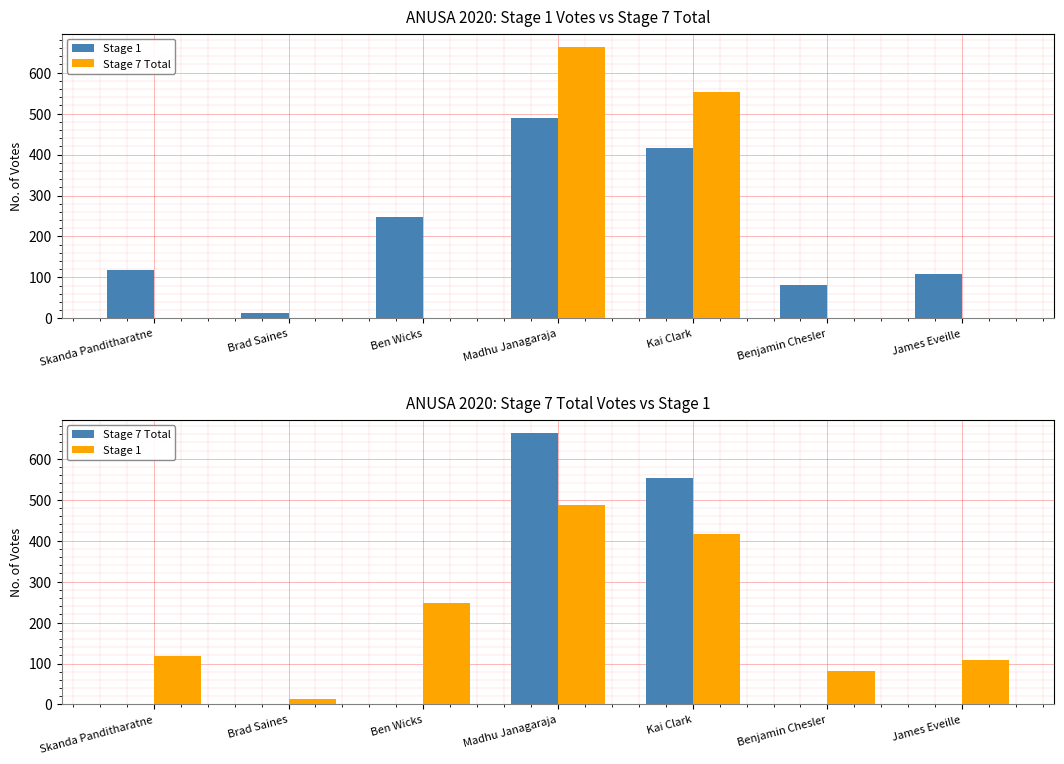

Reading left to right, list all the values displayed in this chart.

Stage 1: 118	13	248	488	416	82	108
Stage 7 Total: 0	0	0	662	552	0	0